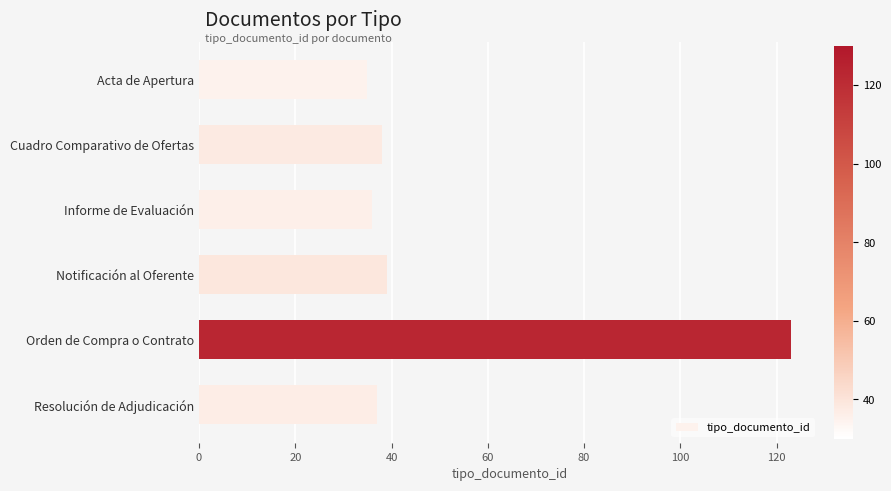

What is the difference between the maximum and second lowest values?

87